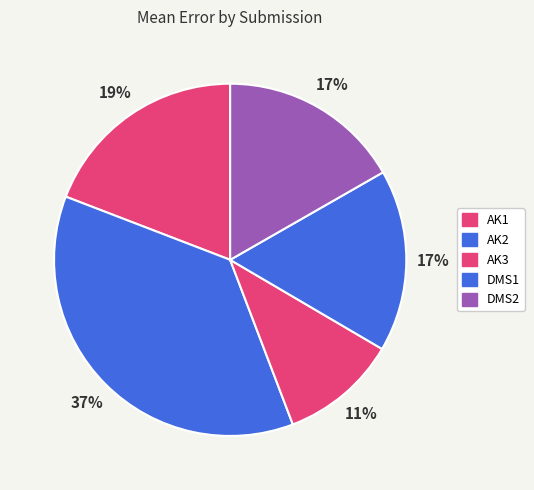

Between AK1 and AK3, which is larger?

AK1